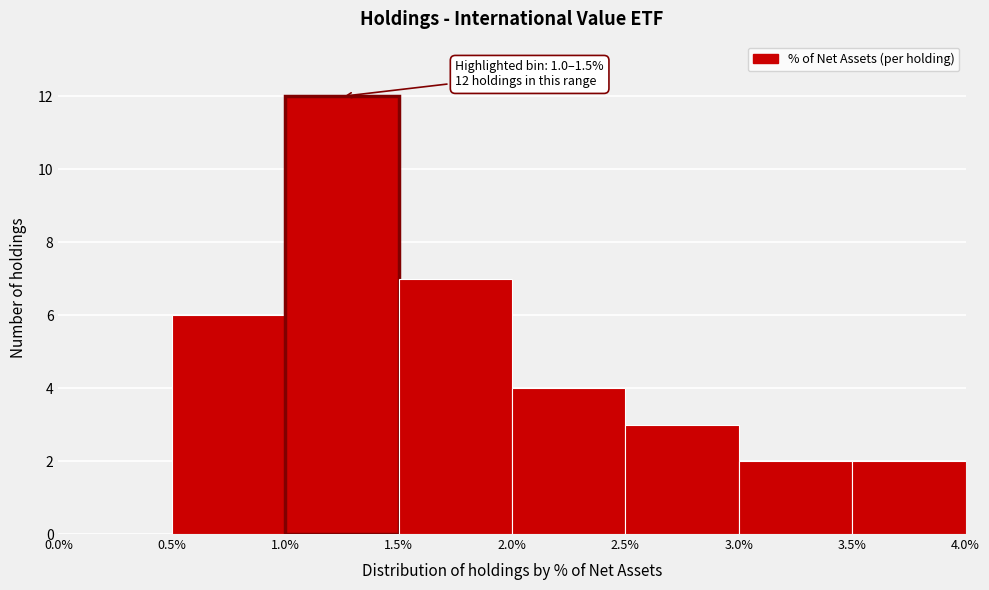

Over which range of the x-axis is the bar tallest?

1.0% to 1.5%